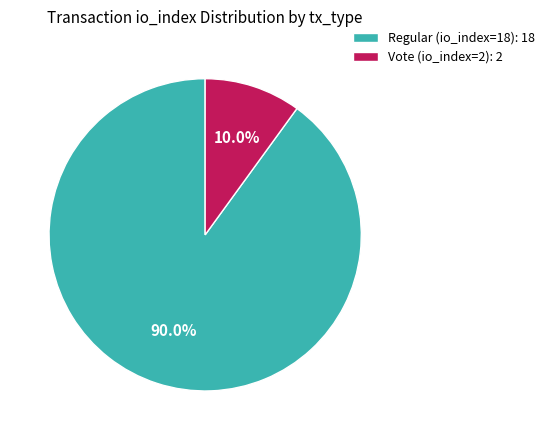

To the nearest percent, what is the difference between the largest and smallest slice percentages?

80%